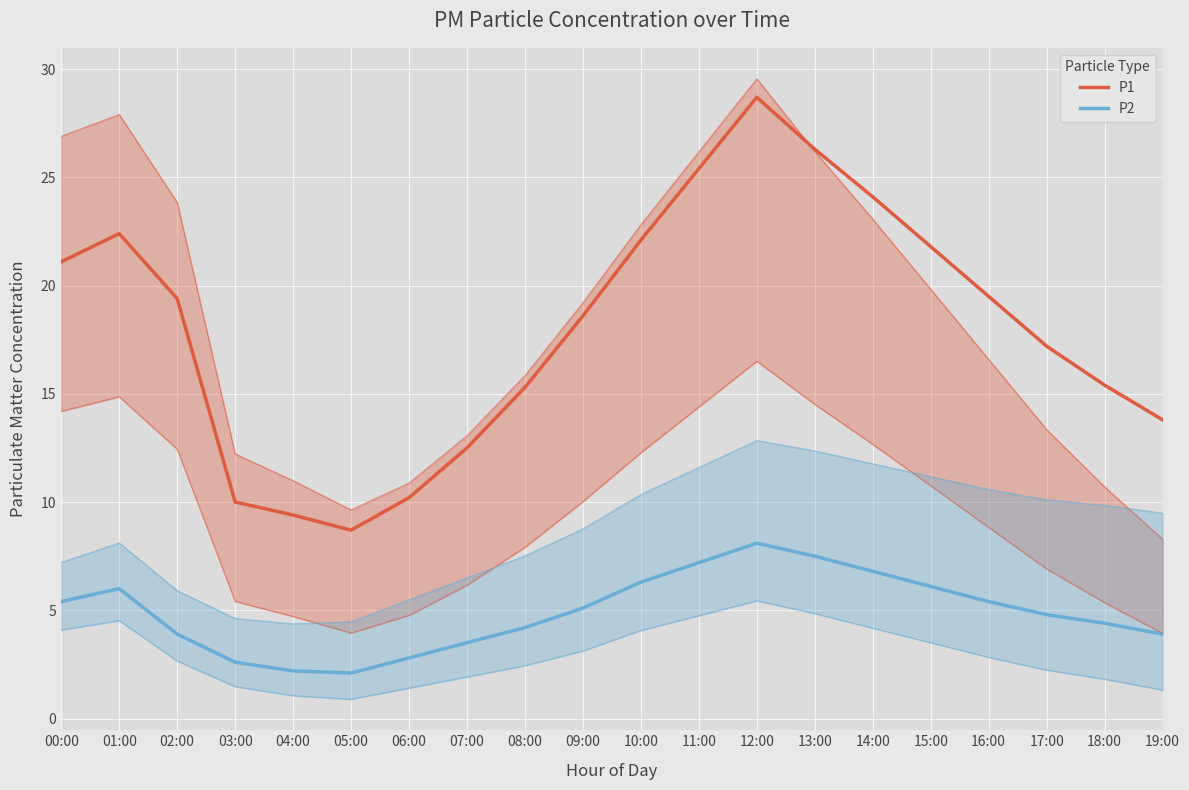

True or false: P1 and P2 cross at least once.

False